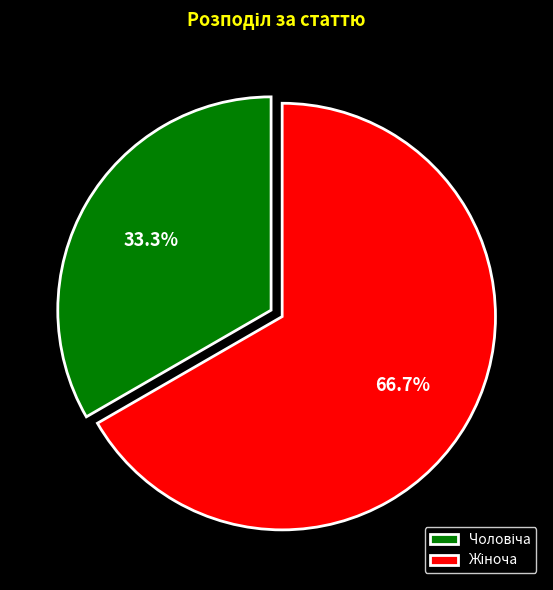

Is there any slice that represents more than half of the pie?

Yes